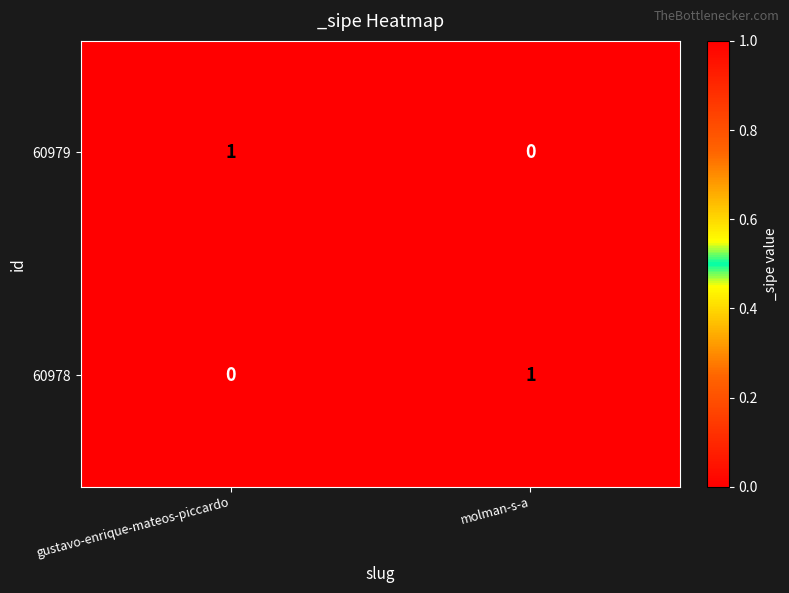

How many values in 60979 are above zero?

1